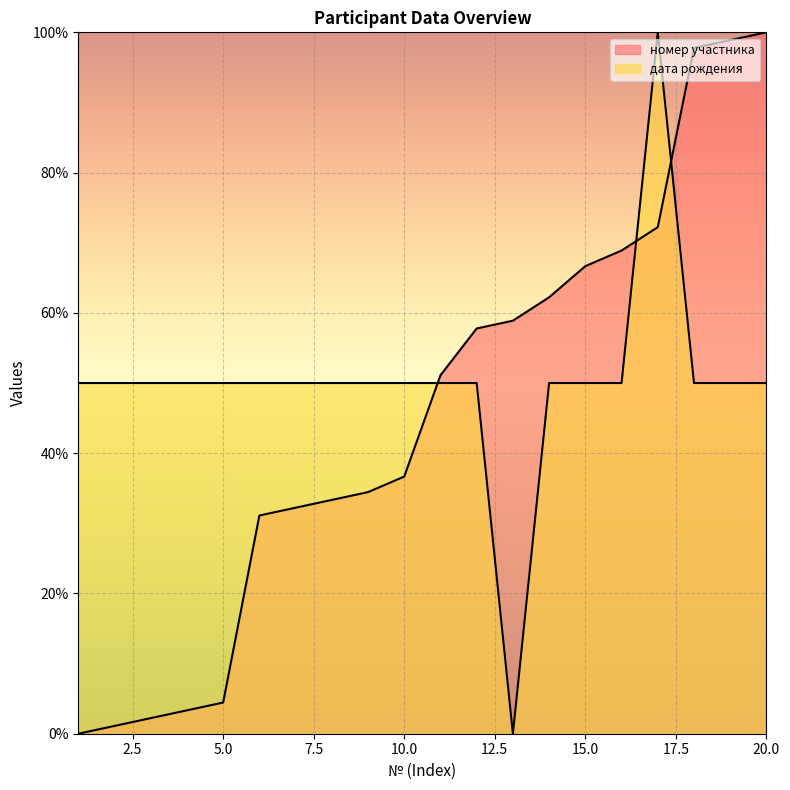

The value of номер участника at 16 is 68.9. True or false?

True